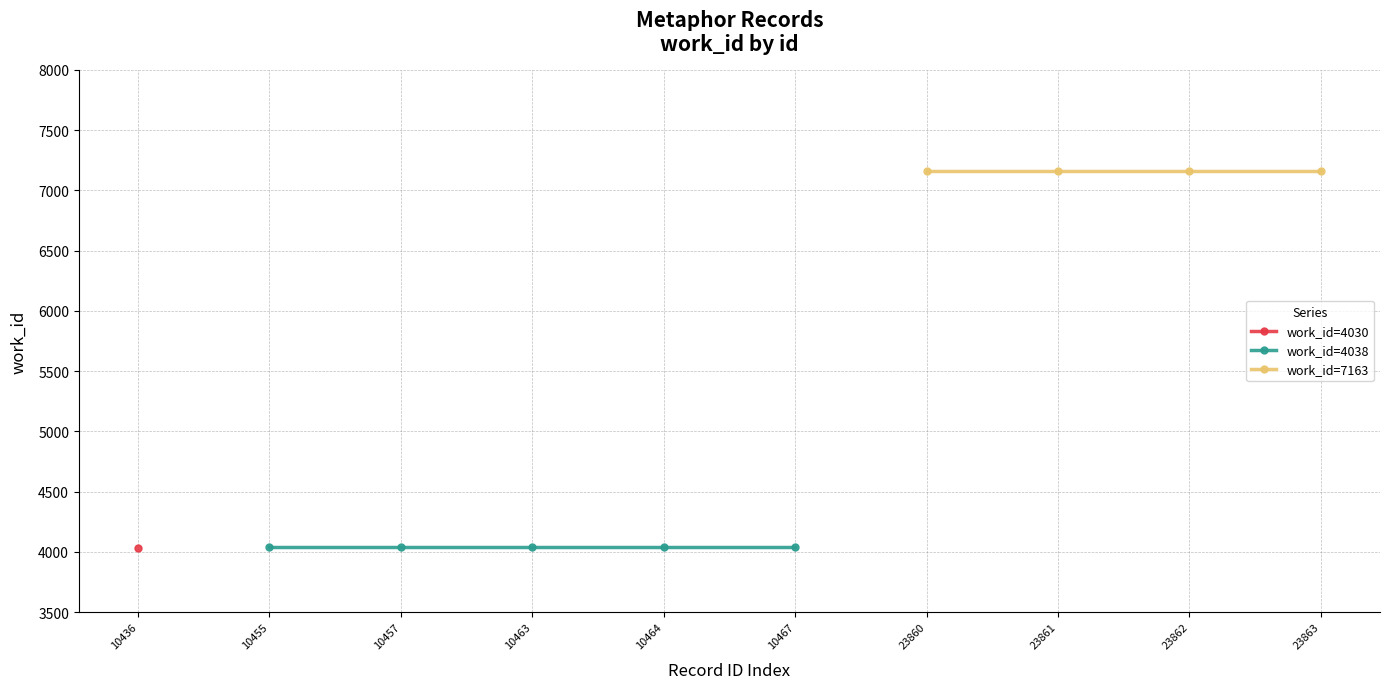

What is the change in value from 10463 to 23863?

+3125